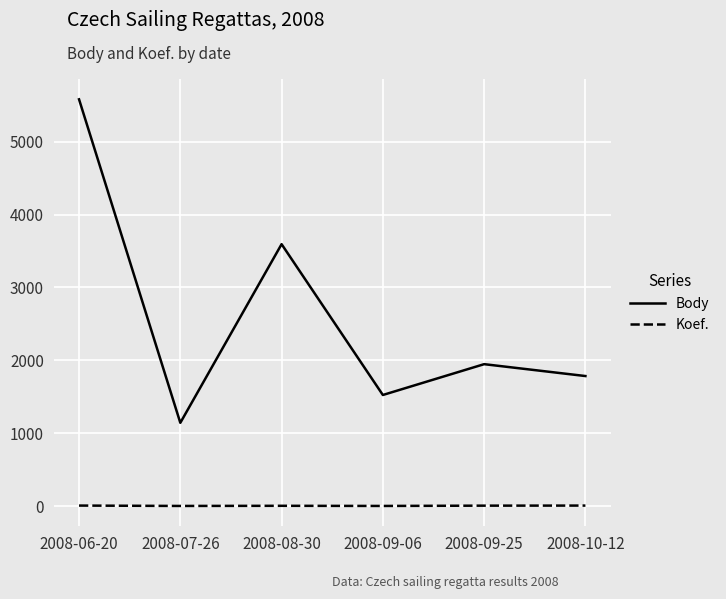

True or false: Koef. and Body cross at least once.

False